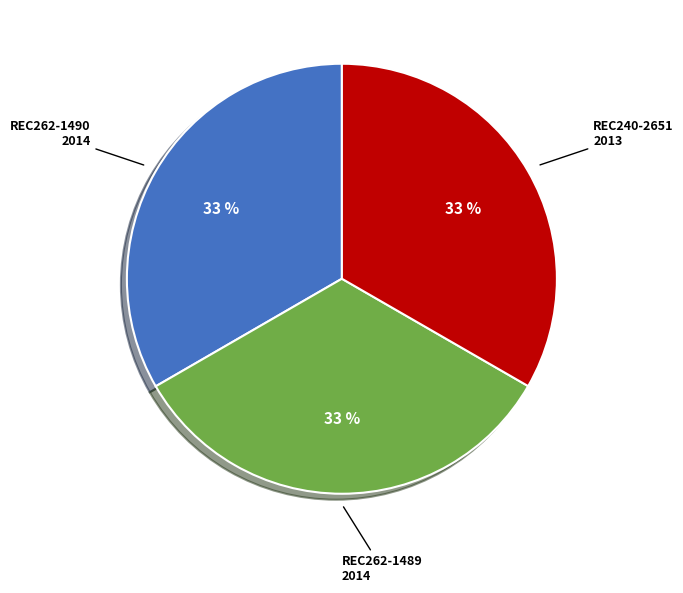

To the nearest percent, what percentage of the pie is REC240-2651?

33%